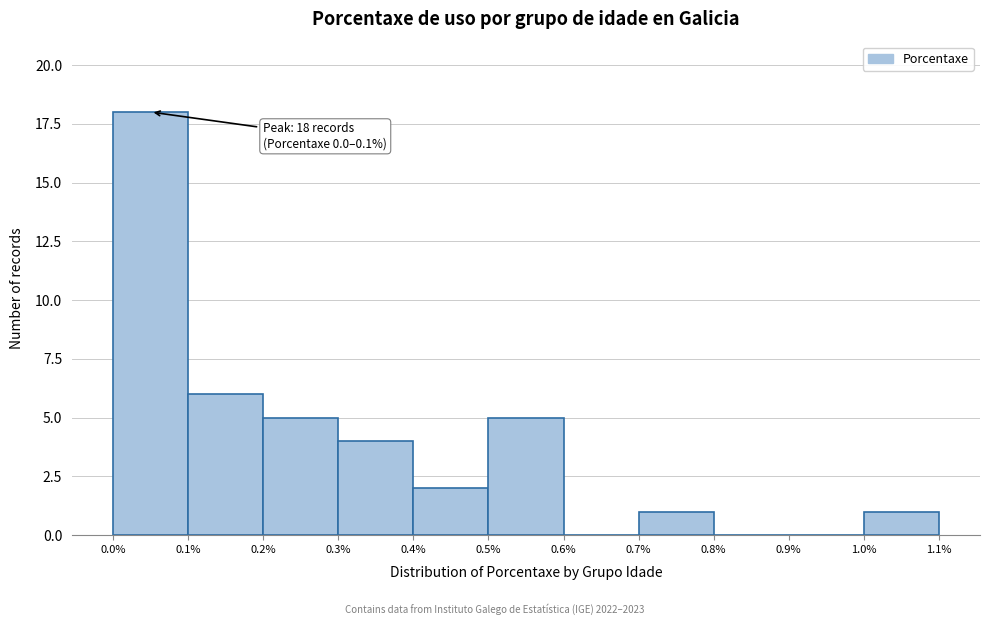

Which range on the x-axis has the tallest bar?

0.0% to 0.1%